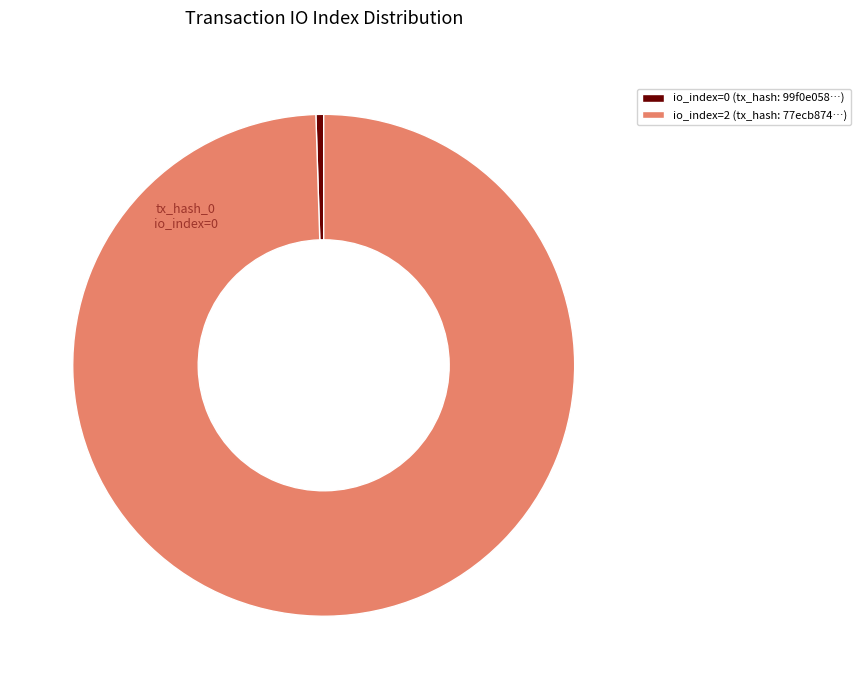

Count the number of slices in the pie.

2